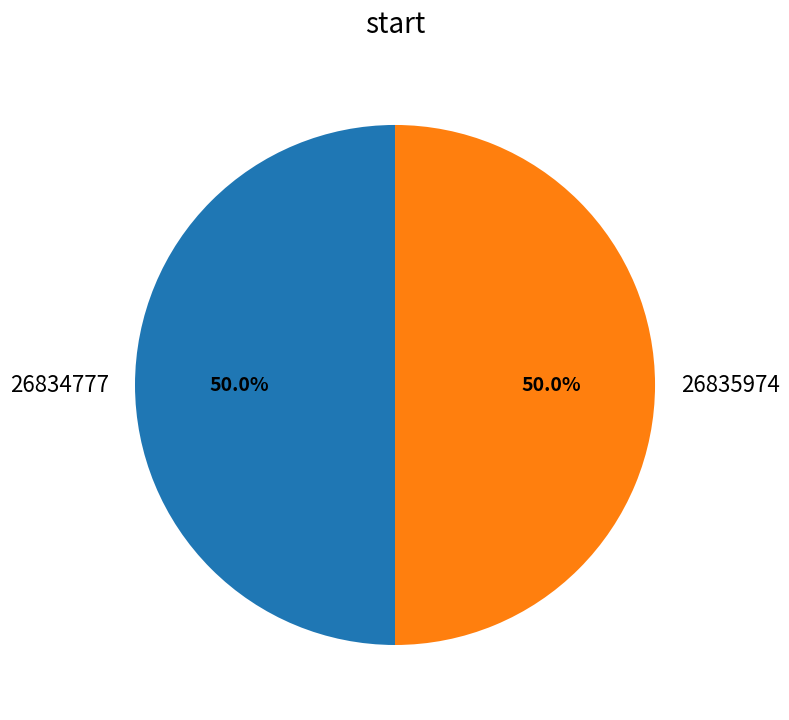

The 26835974 slice represents 50% of the pie. True or false?

True